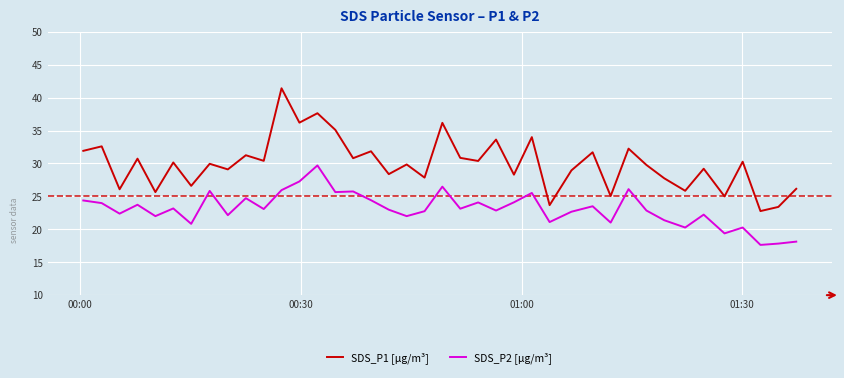

True or false: SDS_P1 [µg/m³] and SDS_P2 [µg/m³] cross at least once.

False